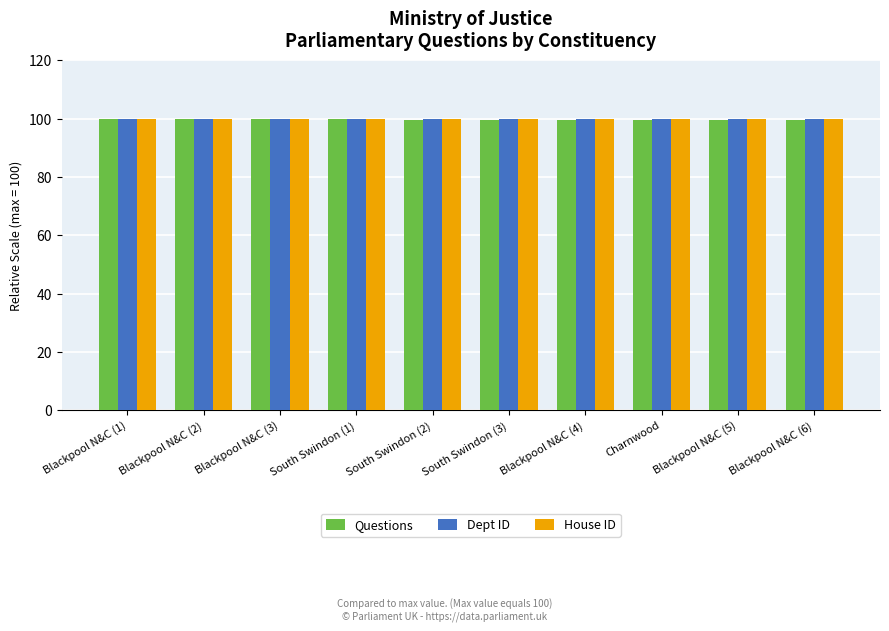

What is the label of the 10th bar from the left?

Blackpool N&C (6)